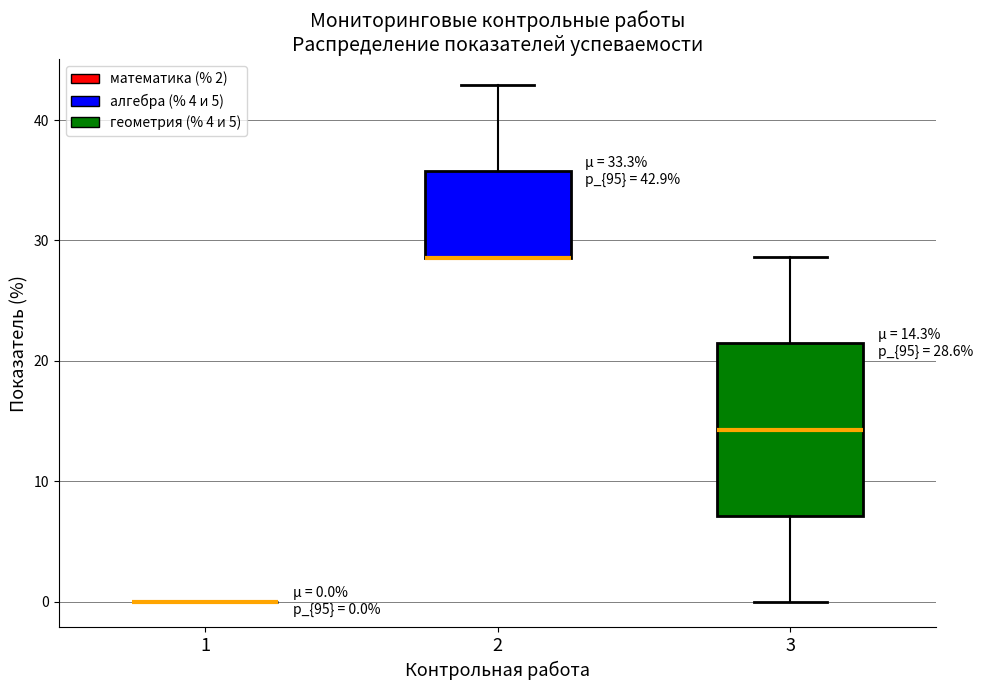

Comparing the boxes themselves (not the whiskers), which one is the tallest?

3